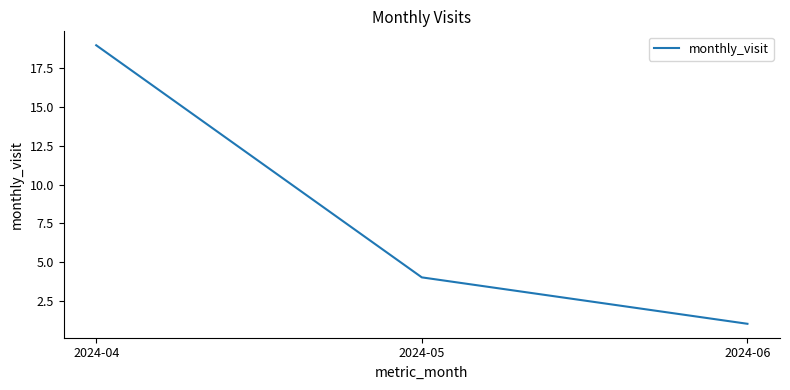

True or false: the data shows 3 at 2024-05.

False